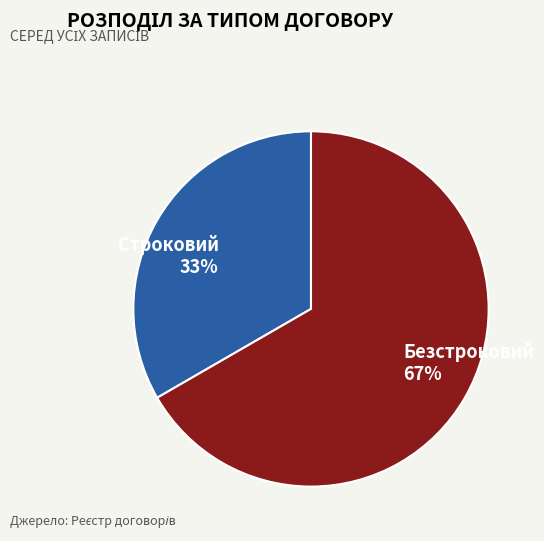

How many segments does this pie chart have?

2